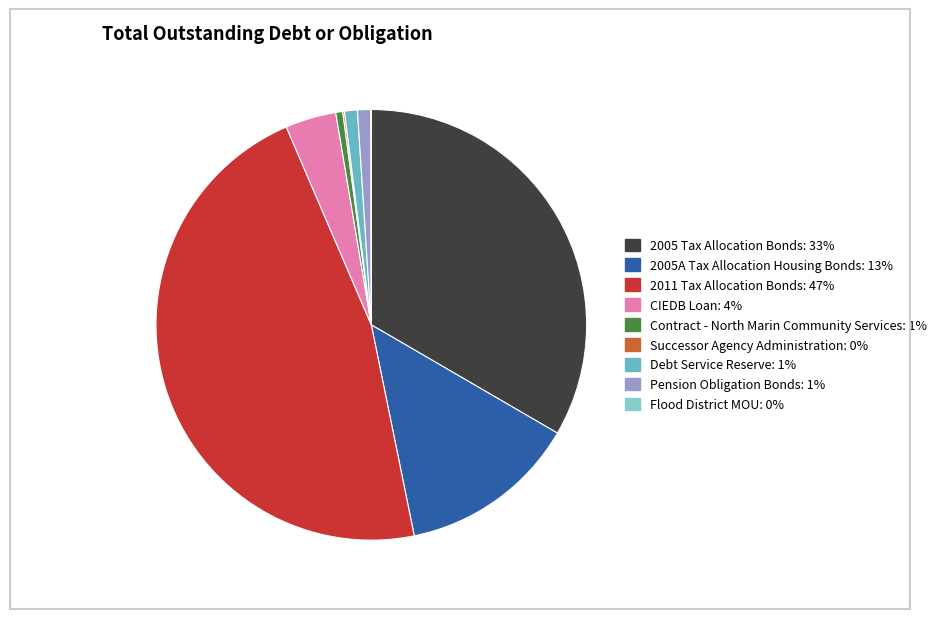

The Debt Service Reserve: 1% slice represents 15% of the pie. True or false?

False